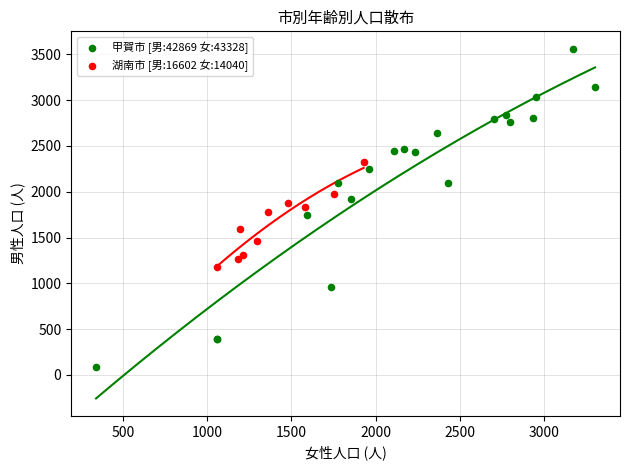

What are all the series names shown in the legend?

甲賀市 [男:42869 女:43328], 湖南市 [男:16602 女:14040]